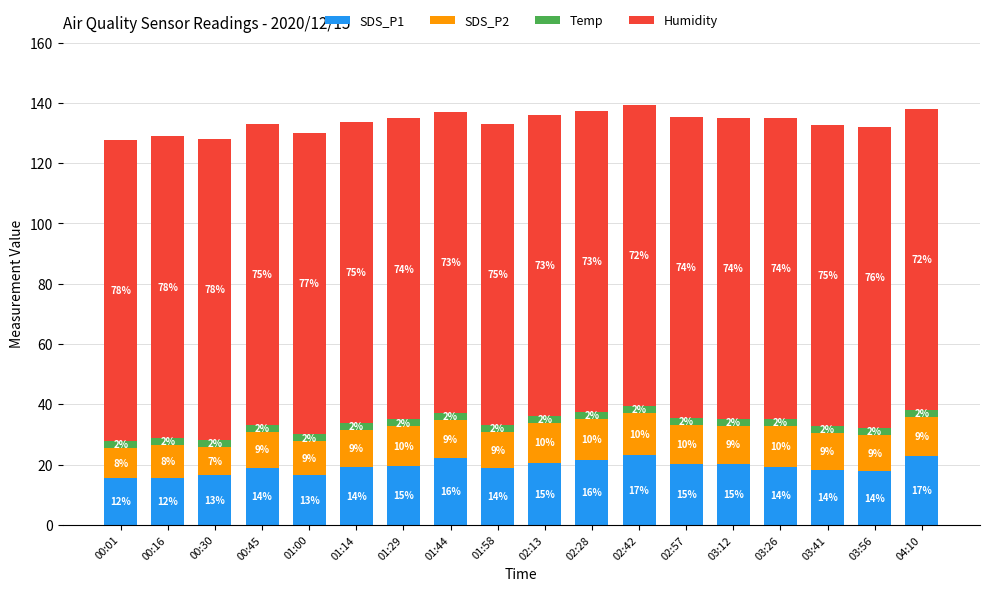

What are all the series names shown in the legend?

SDS_P1, SDS_P2, Temp, Humidity